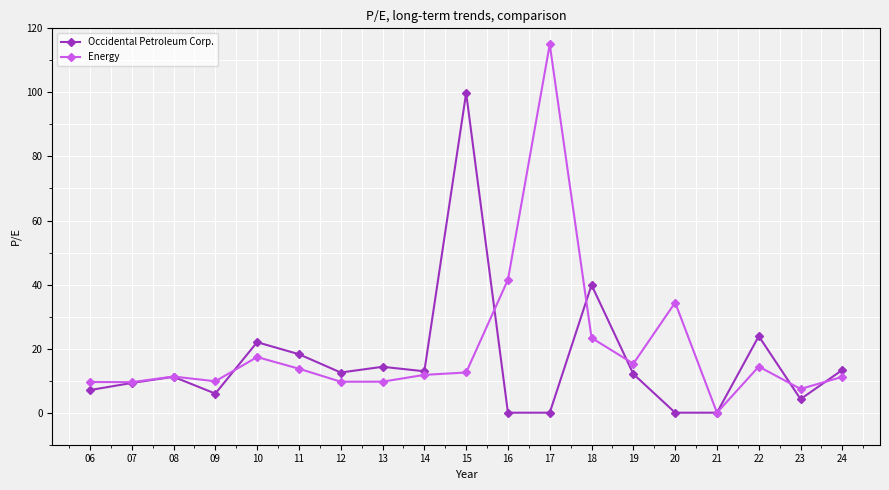

What is the approximate value of Occidental Petroleum Corp. at 10?

22.0